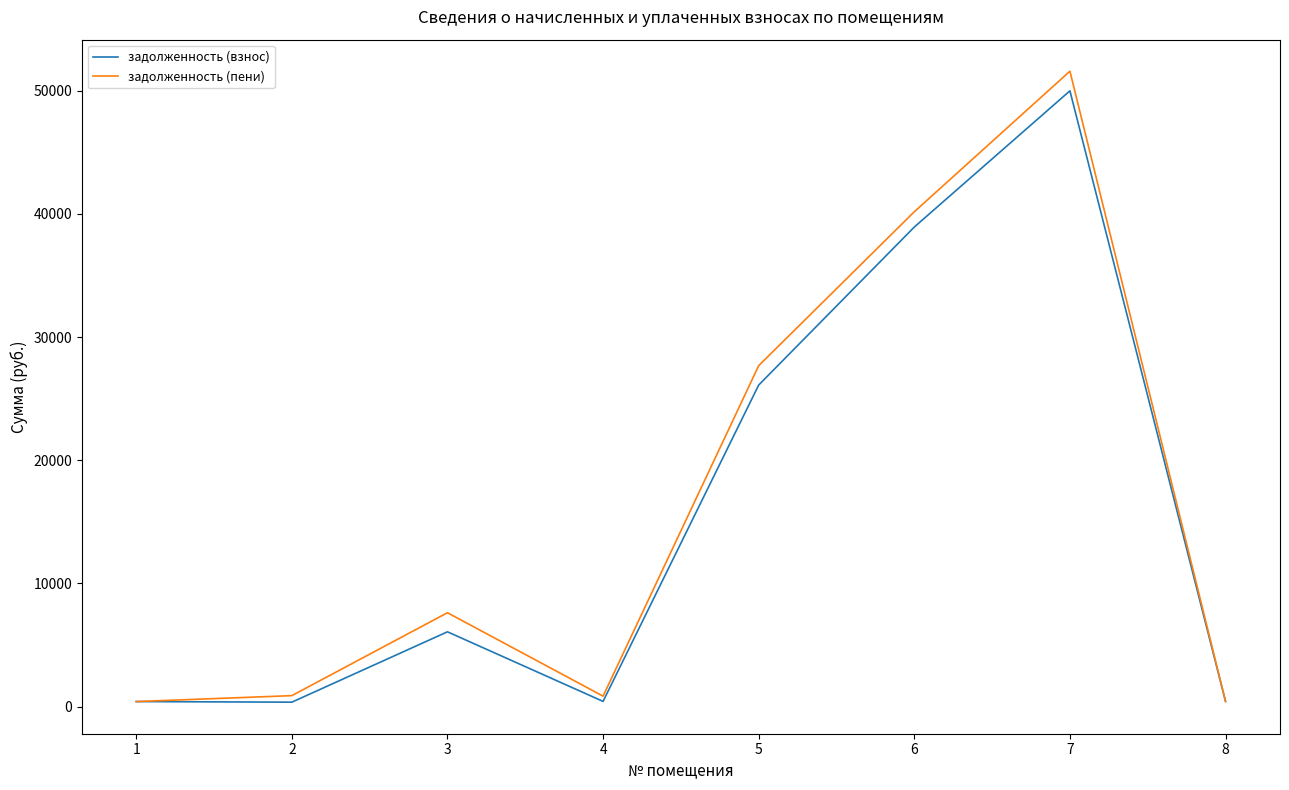

What is the difference between the second highest and second lowest values in the задолженность (пени) series?

39754.7